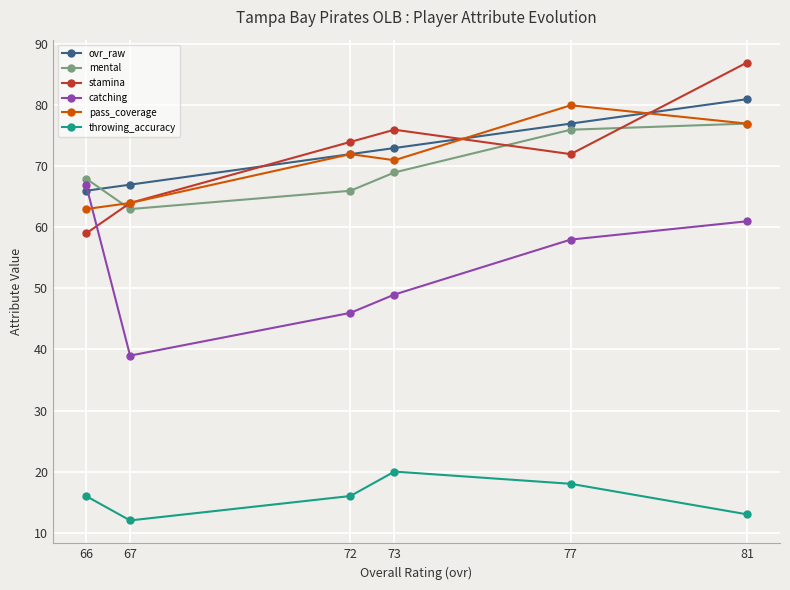

Which series has the largest total across all categories?

ovr_raw